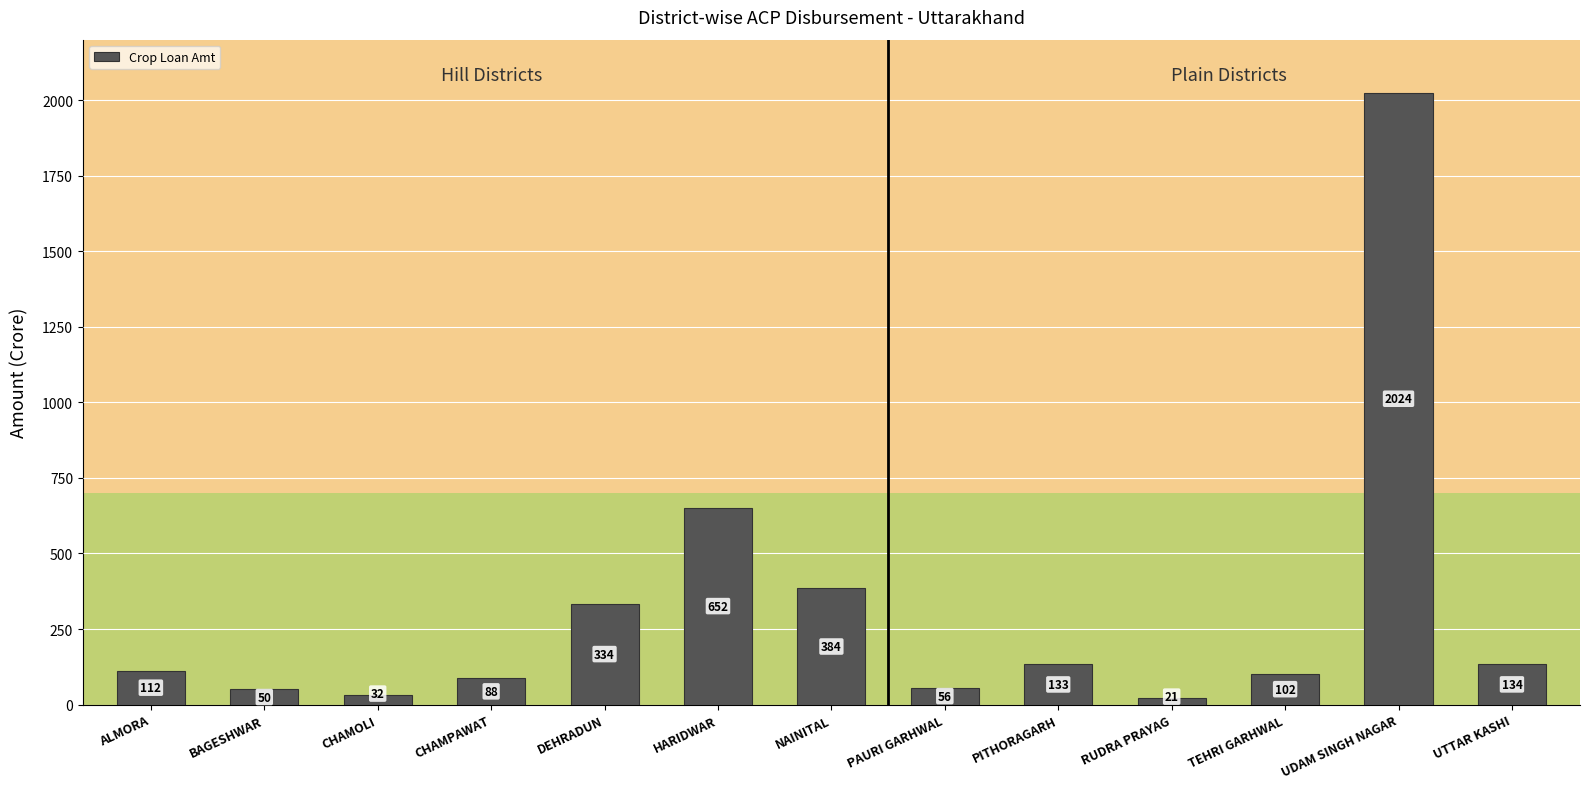

Which label corresponds to the smallest value in the chart?

RUDRA PRAYAG